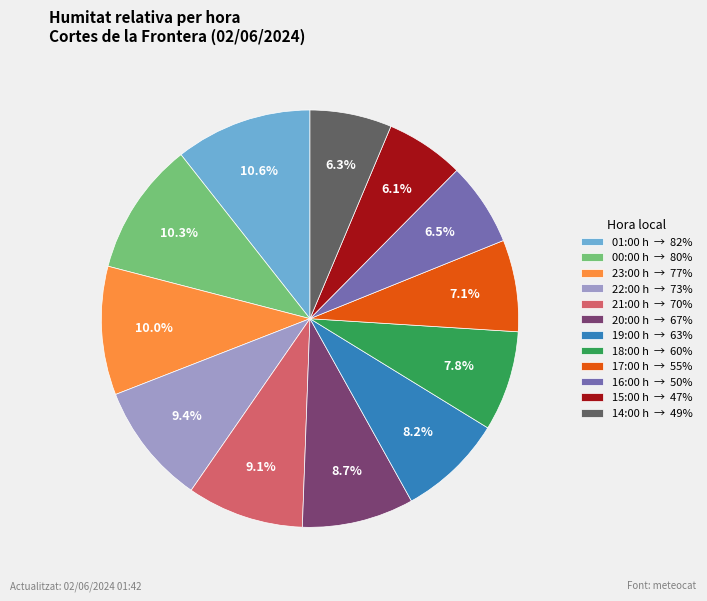

Is there any slice that represents more than half of the pie?

No